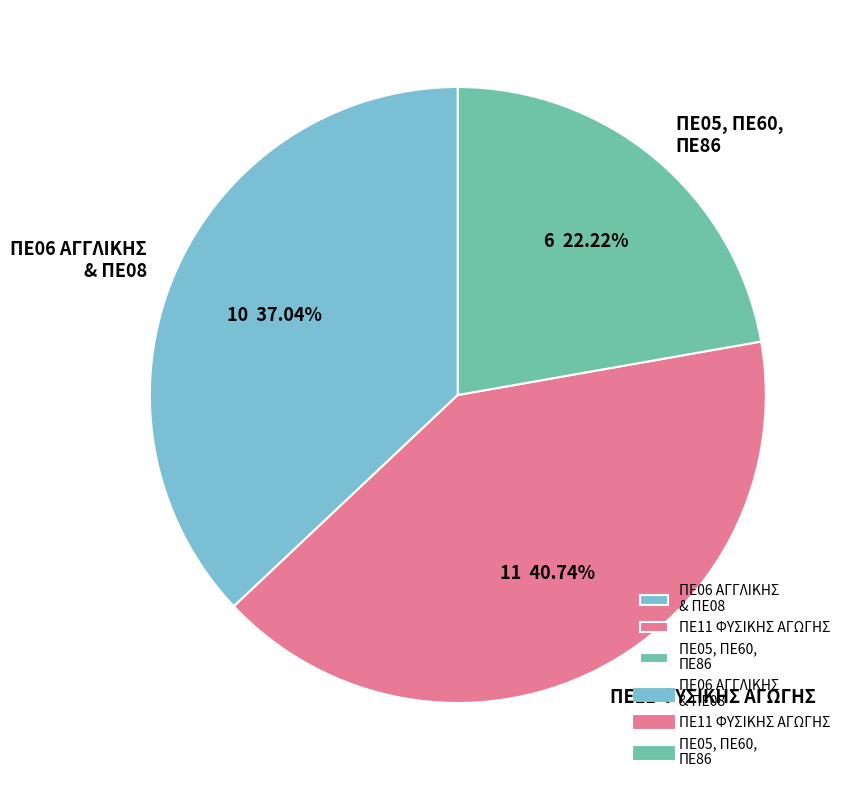

Which slice is the smallest?

ΠΕ05, ΠΕ60, ΠΕ86